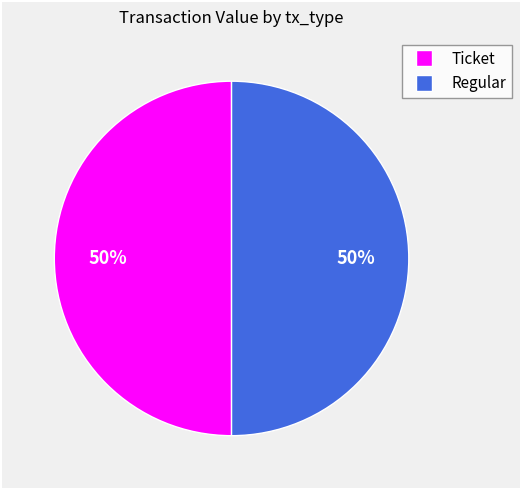

Count the number of slices in the pie.

2